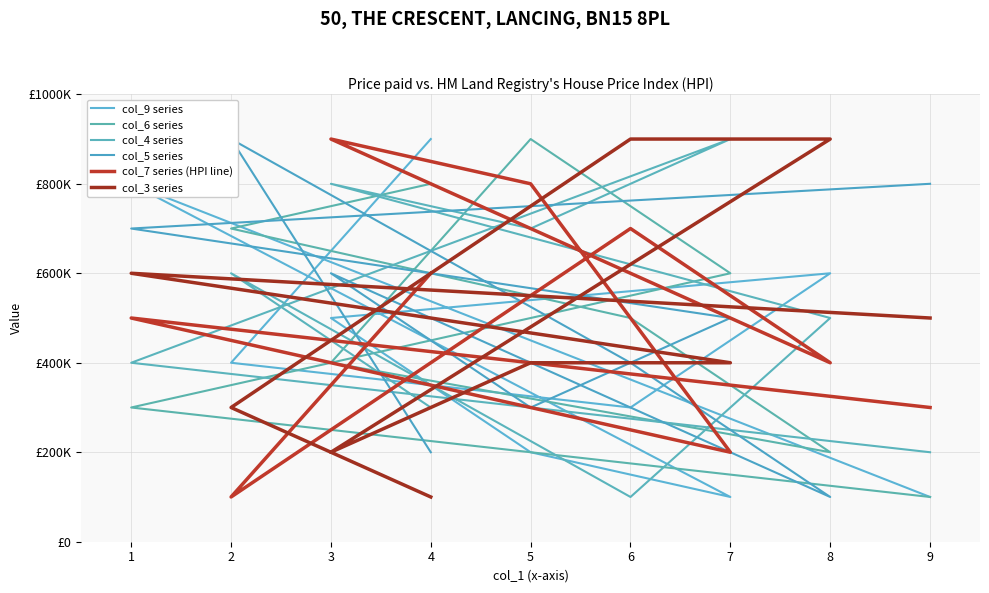

Where do col_4 series and col_5 series first cross each other?

1 and 7